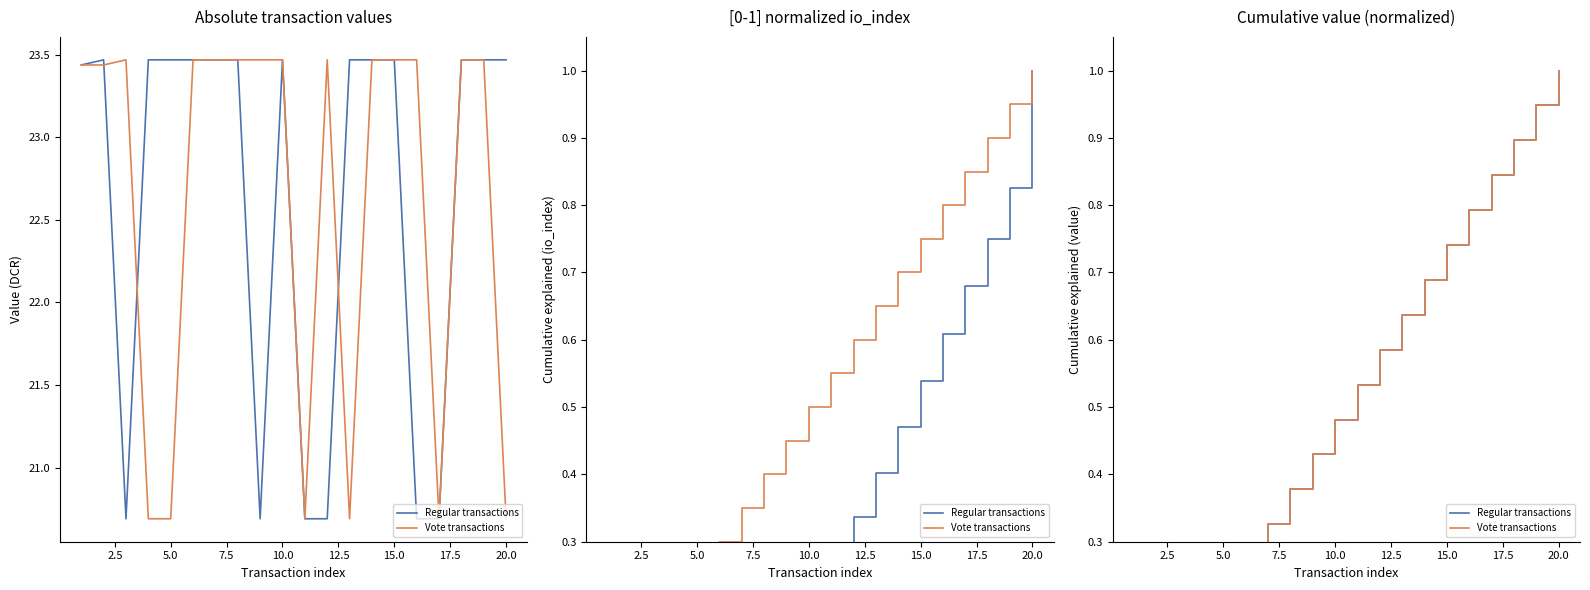

What is the maximum value for Regular transactions?

1.0